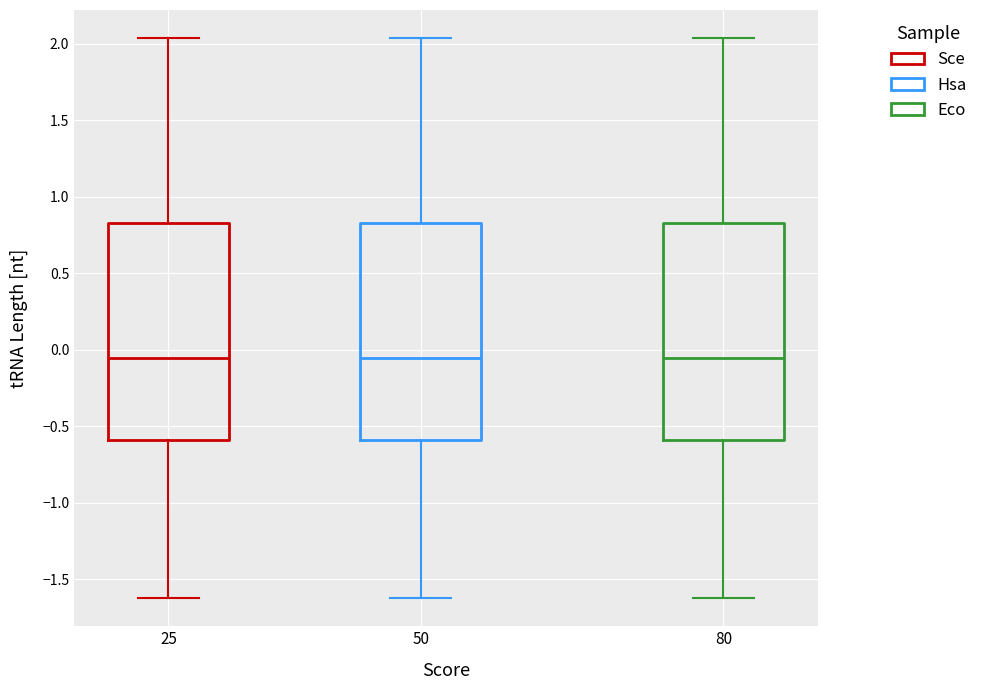

Reading left to right, transcribe this box plot: for each box, give where its median line is, the range the box spans, and where its two whiskers end, as read against the y-axis. The values are not printed on the chart, so give them approximately, as read against the axis.

25: median -0.05, box -0.60 to 0.85, whiskers -1.60 to 2.05
50: median -0.05, box -0.60 to 0.85, whiskers -1.60 to 2.05
80: median -0.05, box -0.60 to 0.85, whiskers -1.60 to 2.05